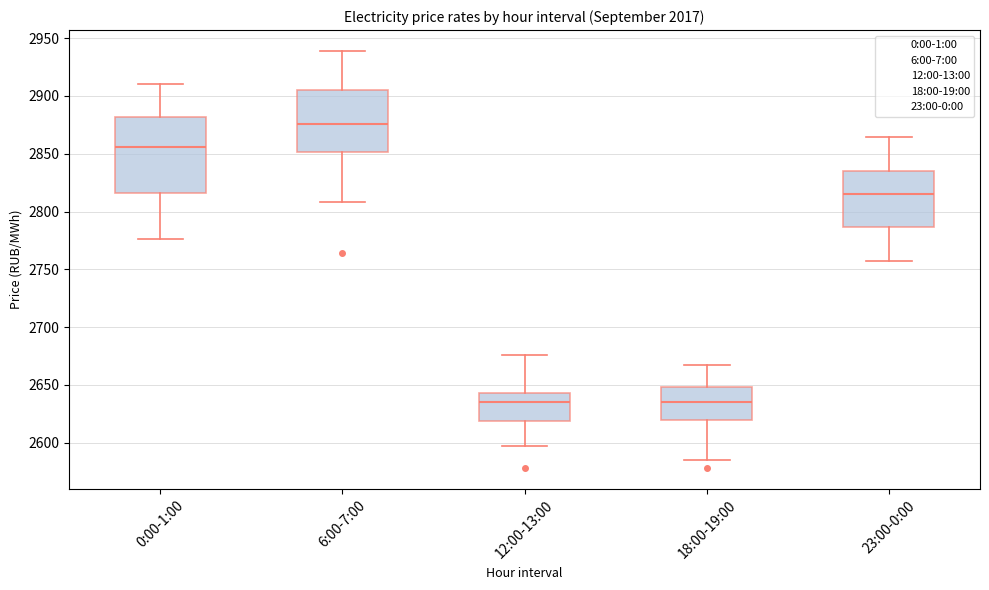

Reading left to right, transcribe this box plot: for each box, give where its median line is, the range the box spans, and where its two whiskers end, as read against the y-axis. The values are not printed on the chart, so give them approximately, as read against the axis.

0:00-1:00: median 2855, box 2815 to 2880, whiskers 2775 to 2910
6:00-7:00: median 2875, box 2850 to 2905, whiskers 2810 to 2940
12:00-13:00: median 2635, box 2620 to 2645, whiskers 2595 to 2675
18:00-19:00: median 2635, box 2620 to 2650, whiskers 2585 to 2665
23:00-0:00: median 2815, box 2785 to 2835, whiskers 2760 to 2865